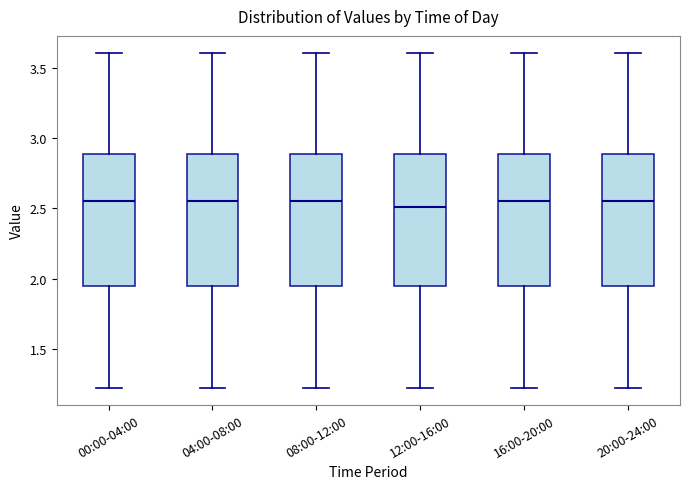

Reading left to right, read every box against the y-axis: the position of its median line, the range the box covers, and the ends of its whiskers. The values are not printed on the chart, so give them approximately, as read against the axis.

00:00-04:00: median 2.55, box 1.95 to 2.90, whiskers 1.20 to 3.60
04:00-08:00: median 2.55, box 1.95 to 2.90, whiskers 1.20 to 3.60
08:00-12:00: median 2.55, box 1.95 to 2.90, whiskers 1.20 to 3.60
12:00-16:00: median 2.50, box 1.95 to 2.90, whiskers 1.20 to 3.60
16:00-20:00: median 2.55, box 1.95 to 2.90, whiskers 1.20 to 3.60
20:00-24:00: median 2.55, box 1.95 to 2.90, whiskers 1.20 to 3.60